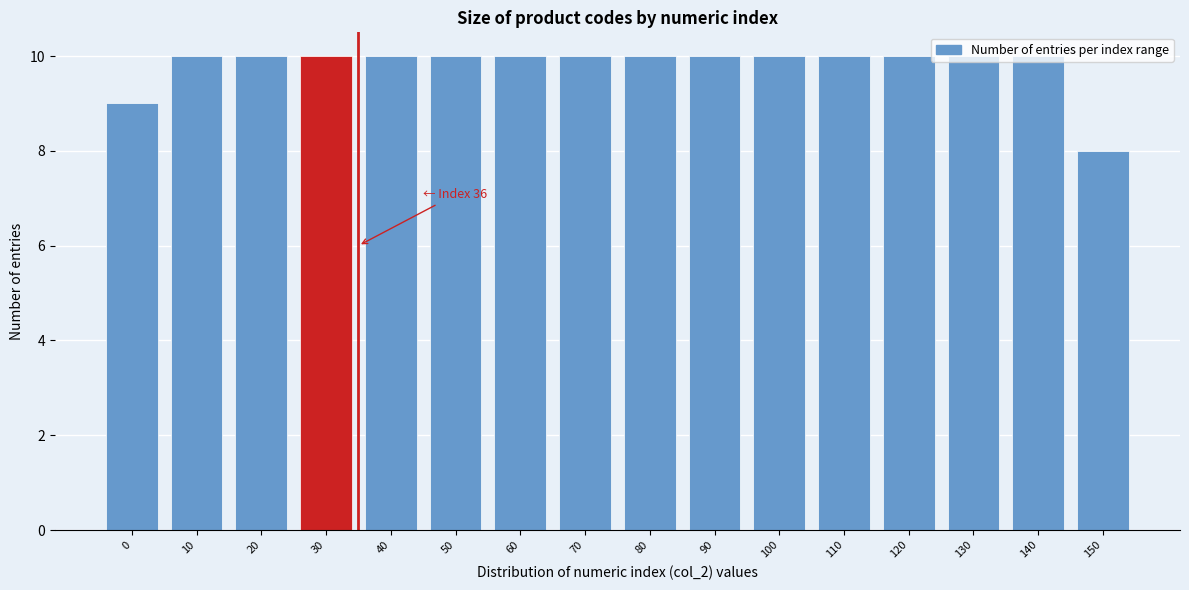

What is the change in value from 0 to 90?

+1